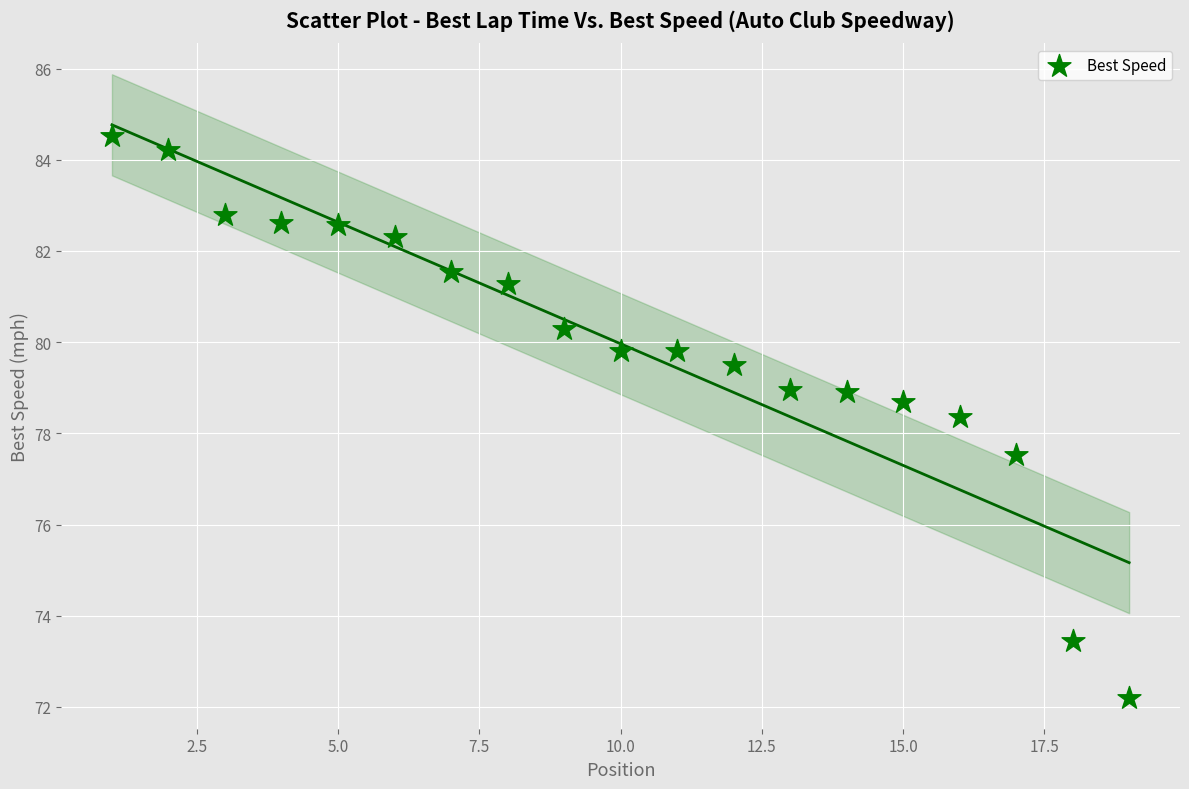

What is the range of Y values (max minus min)?

12.3